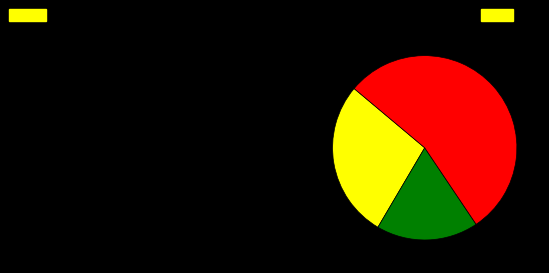

Does any single category account for the majority?

Yes